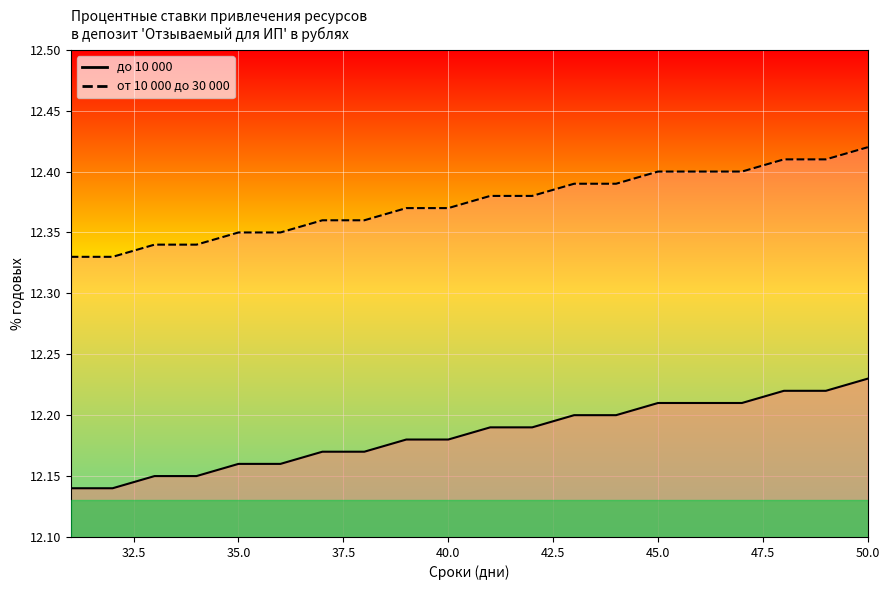

Count the number of data series in this chart.

2